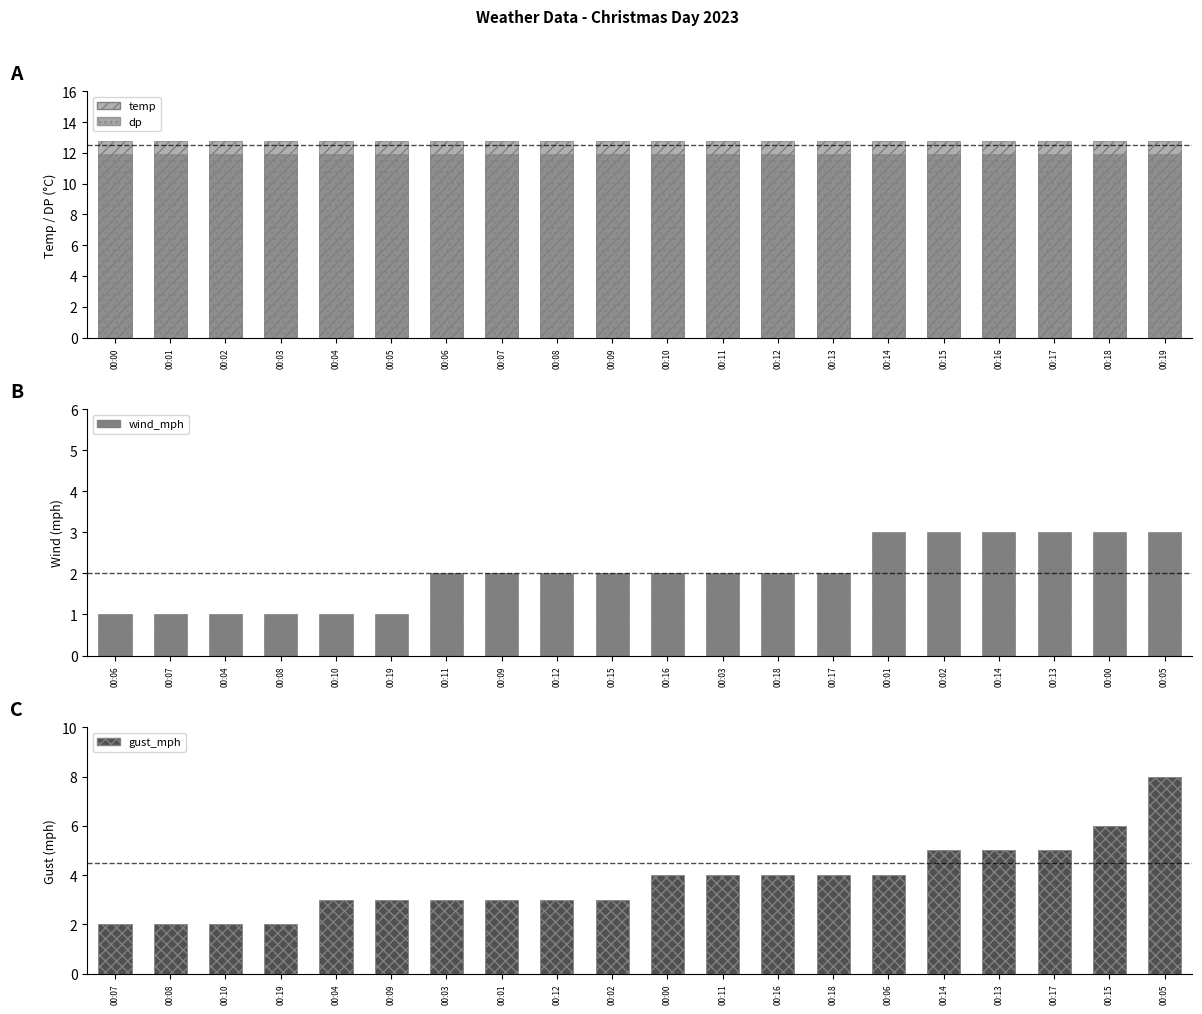

What is the average value of the temp series?

12.8